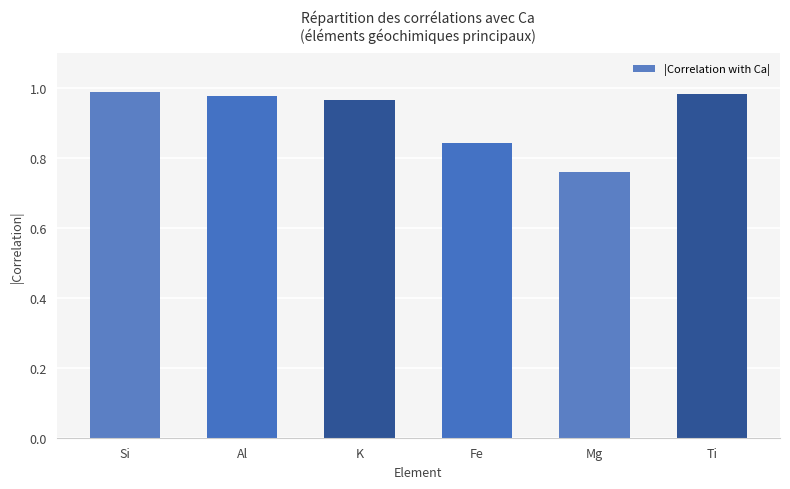

What is the sum of all values?

5.5